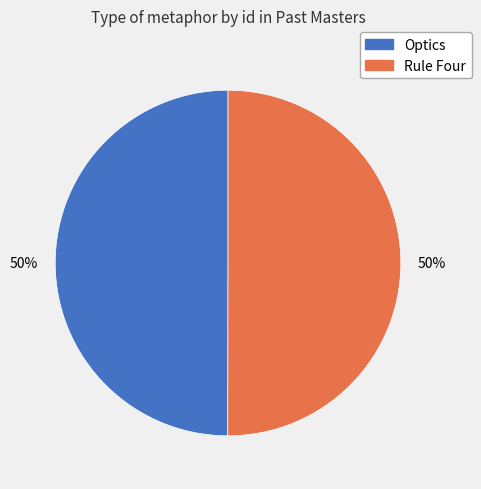

What percentage is the Optics slice, to the nearest percent?

50%